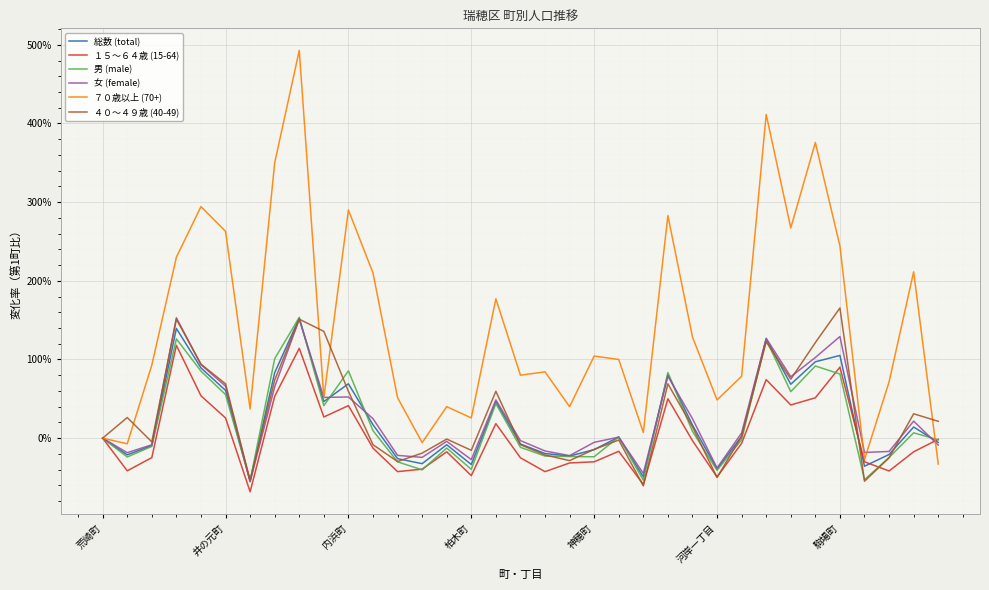

Does the chart have visible grid lines?

Yes